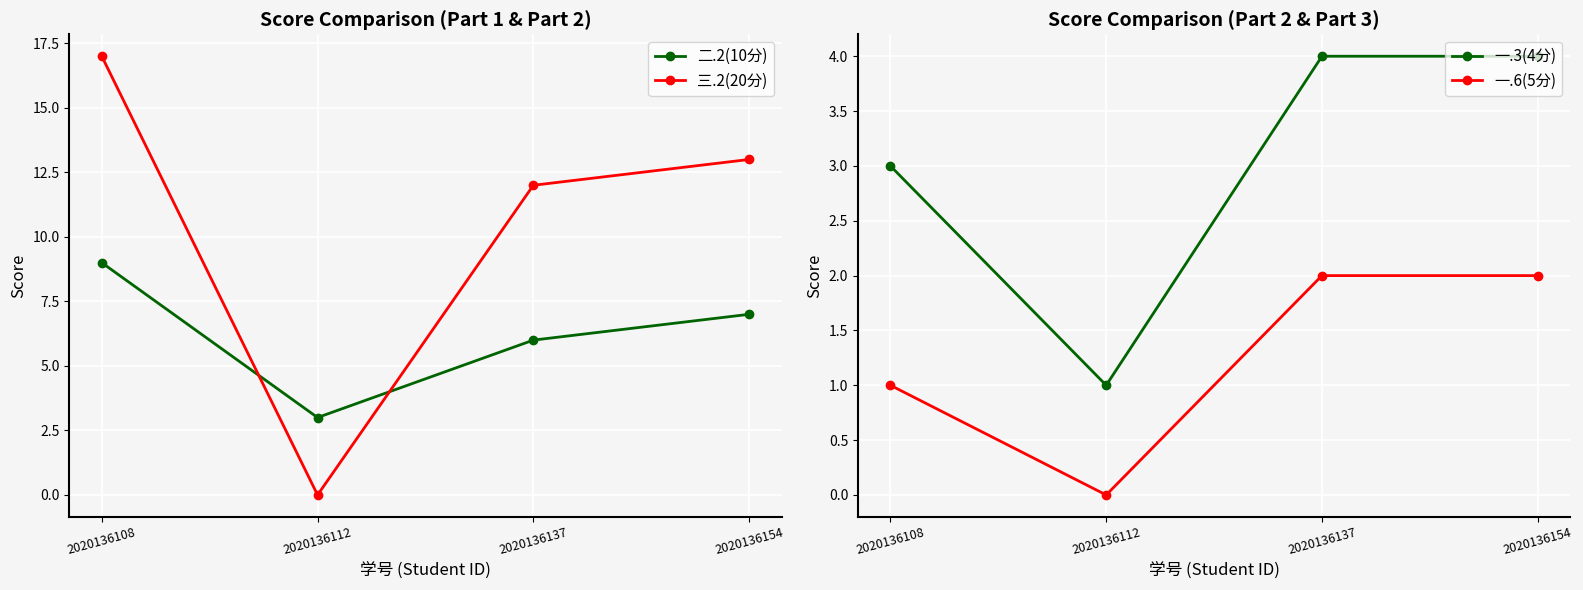

Which series changed the most between 2020136112 and 2020136137?

三.2(20分)